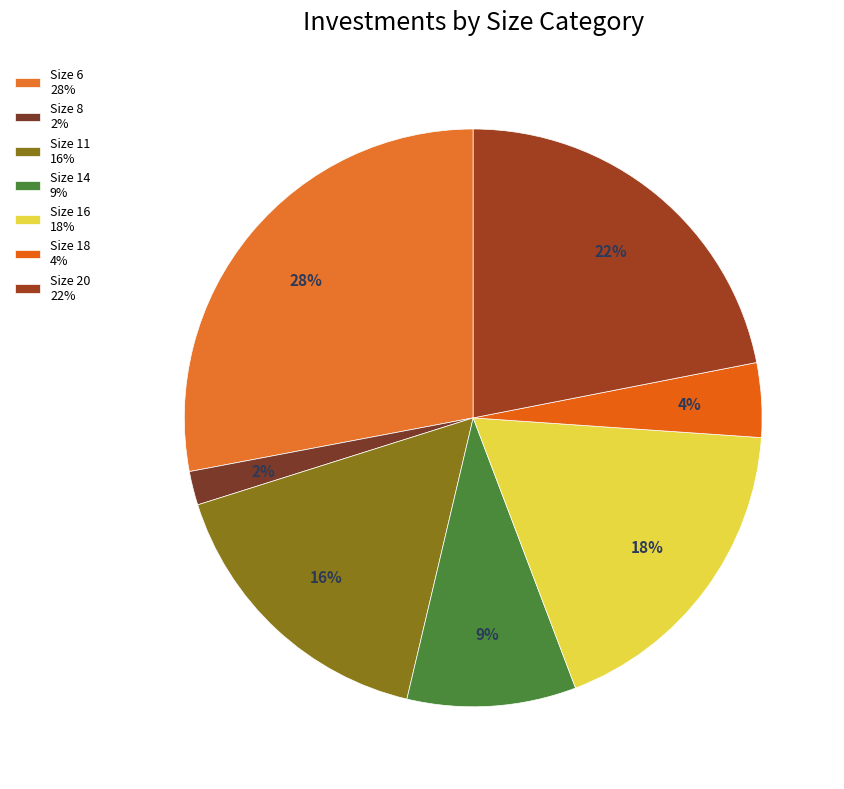

Count the number of slices in the pie.

7